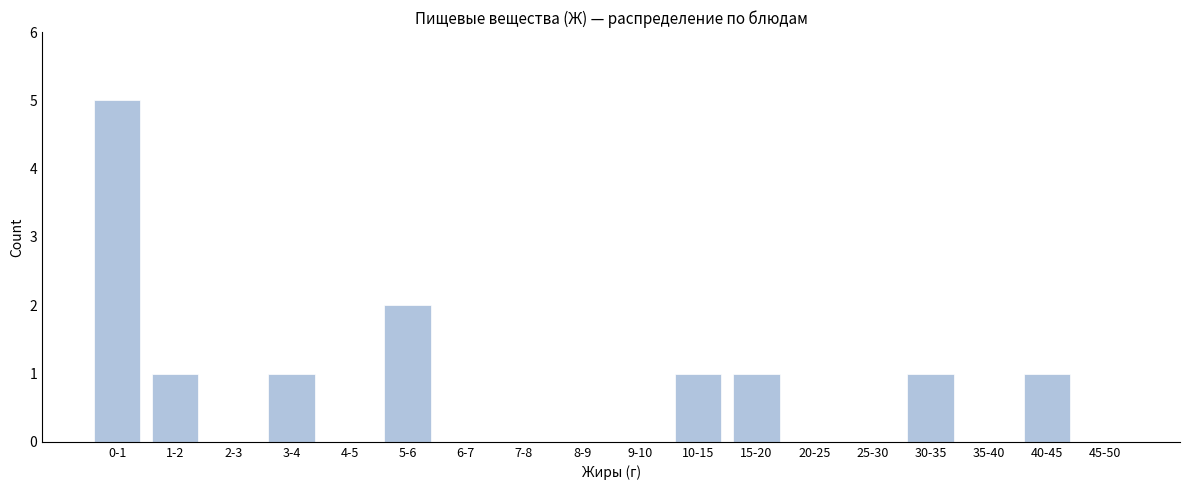

Reading left to right, what are all the values shown in this chart?

0-1=5	1-2=1	2-3=0	3-4=1	4-5=0	5-6=2	6-7=0	7-8=0	8-9=0	9-10=0	10-15=1	15-20=1	20-25=0	25-30=0	30-35=1	35-40=0	40-45=1	45-50=0